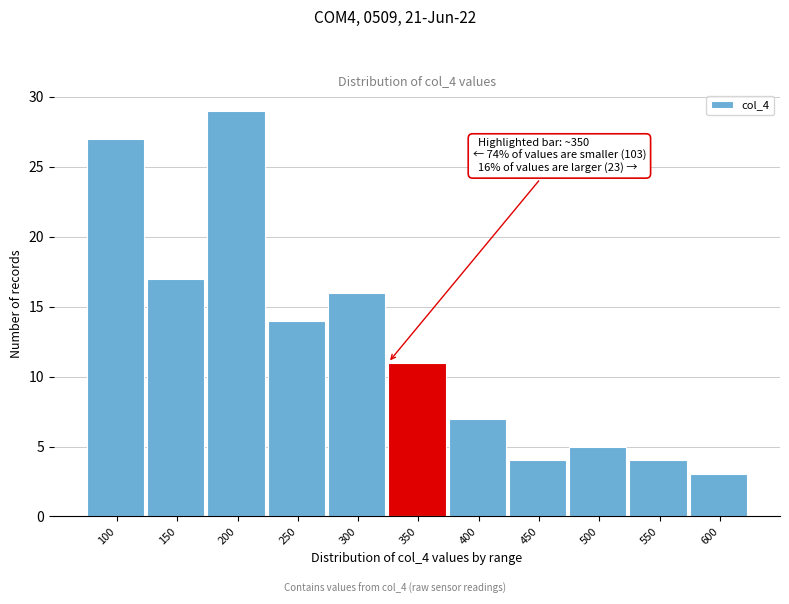

Reading right to left, extract all data points from this chart.

3	4	5	4	7	11	16	14	29	17	27